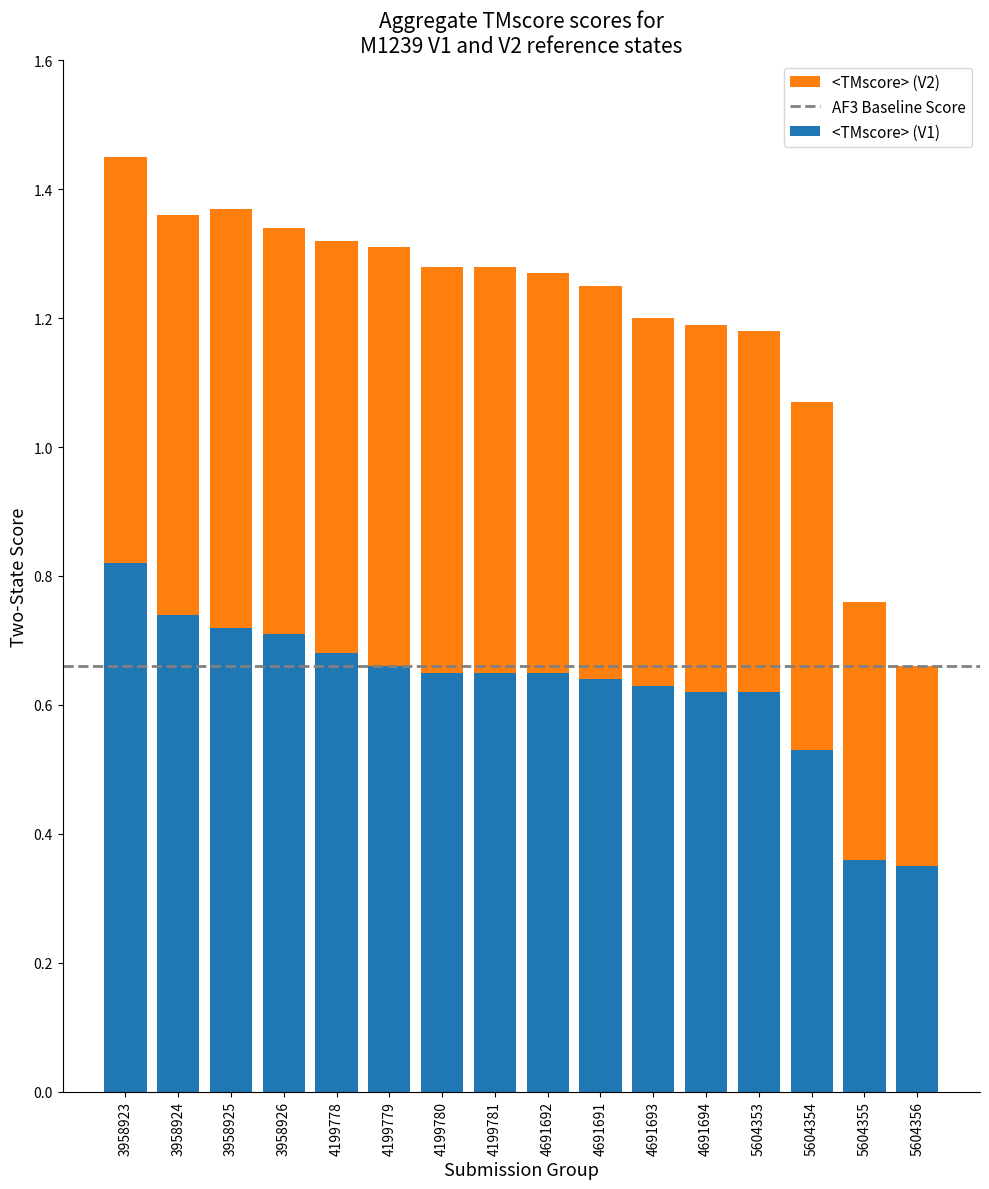

What is the sum of the <TMscore> (V1) values at 4199779 and 4691691?

1.3